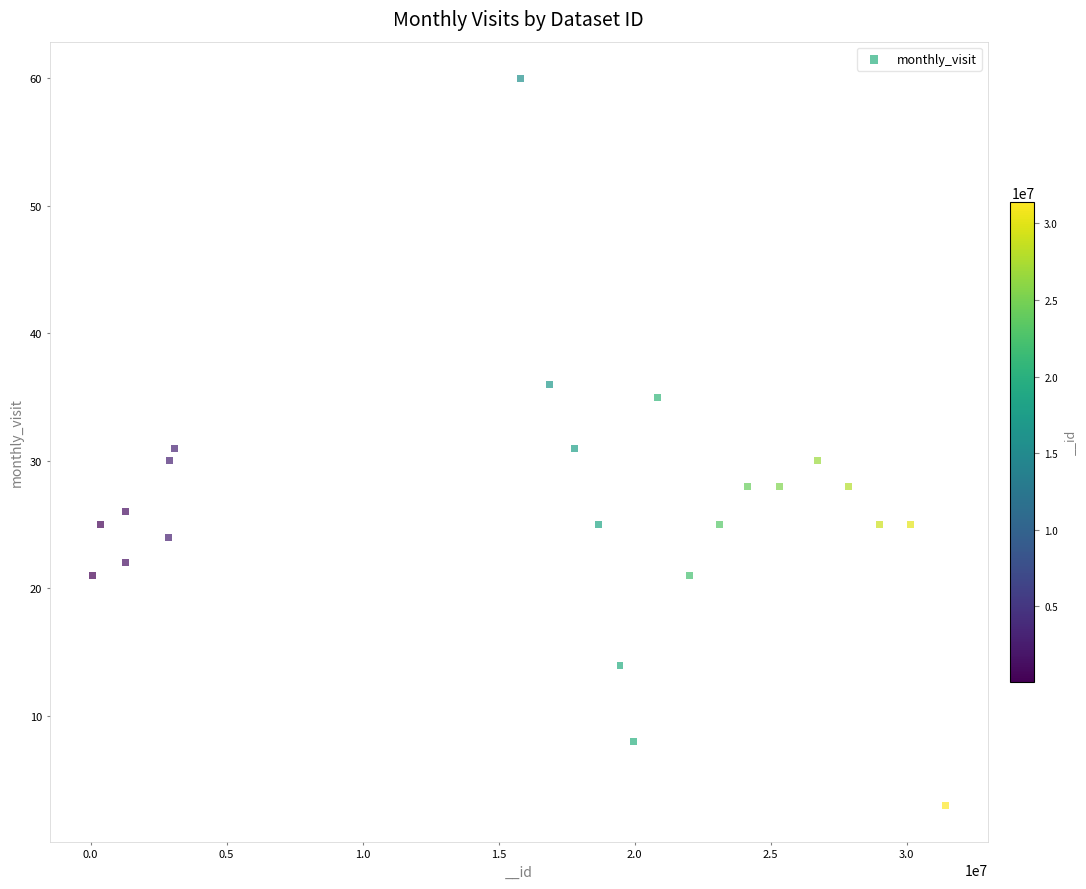

What is the range of Y values (max minus min)?

57